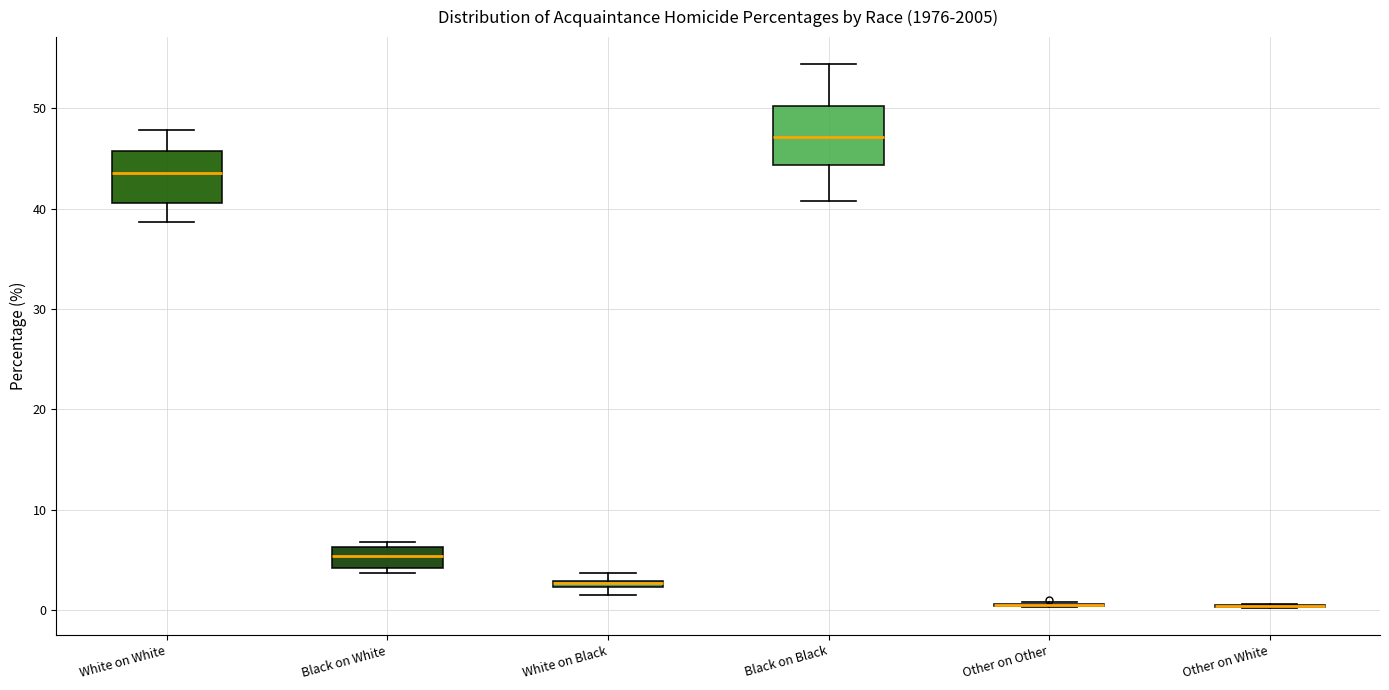

Where does the median line of the box for White on White sit on the y-axis? The values are not printed on the chart, so give them approximately, as read against the axis.

44